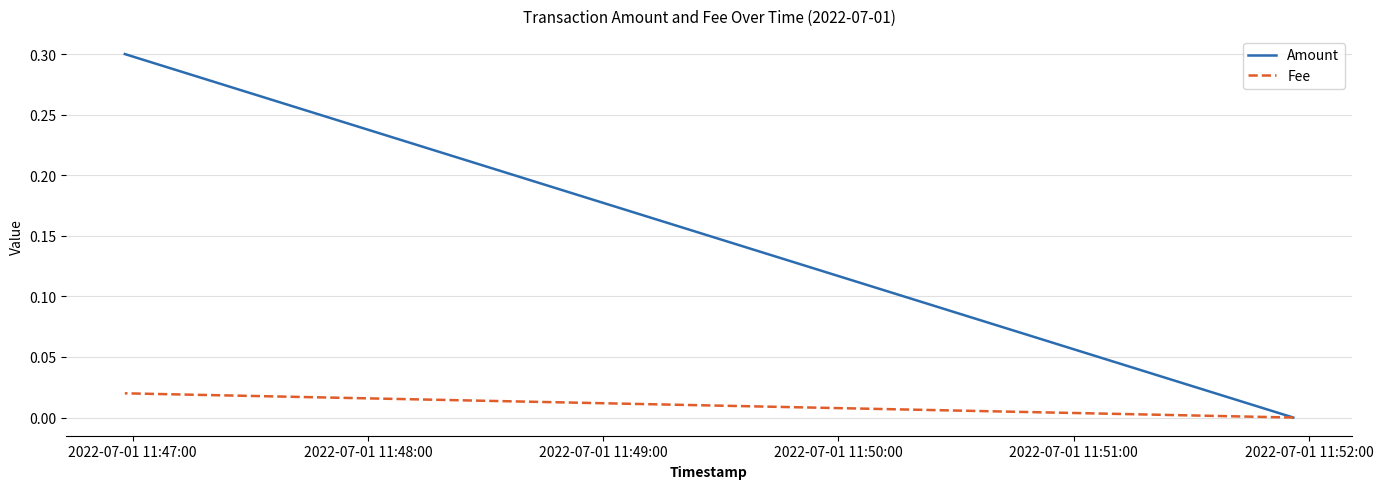

What is the difference between the maximum and minimum values in the Amount series?

0.3